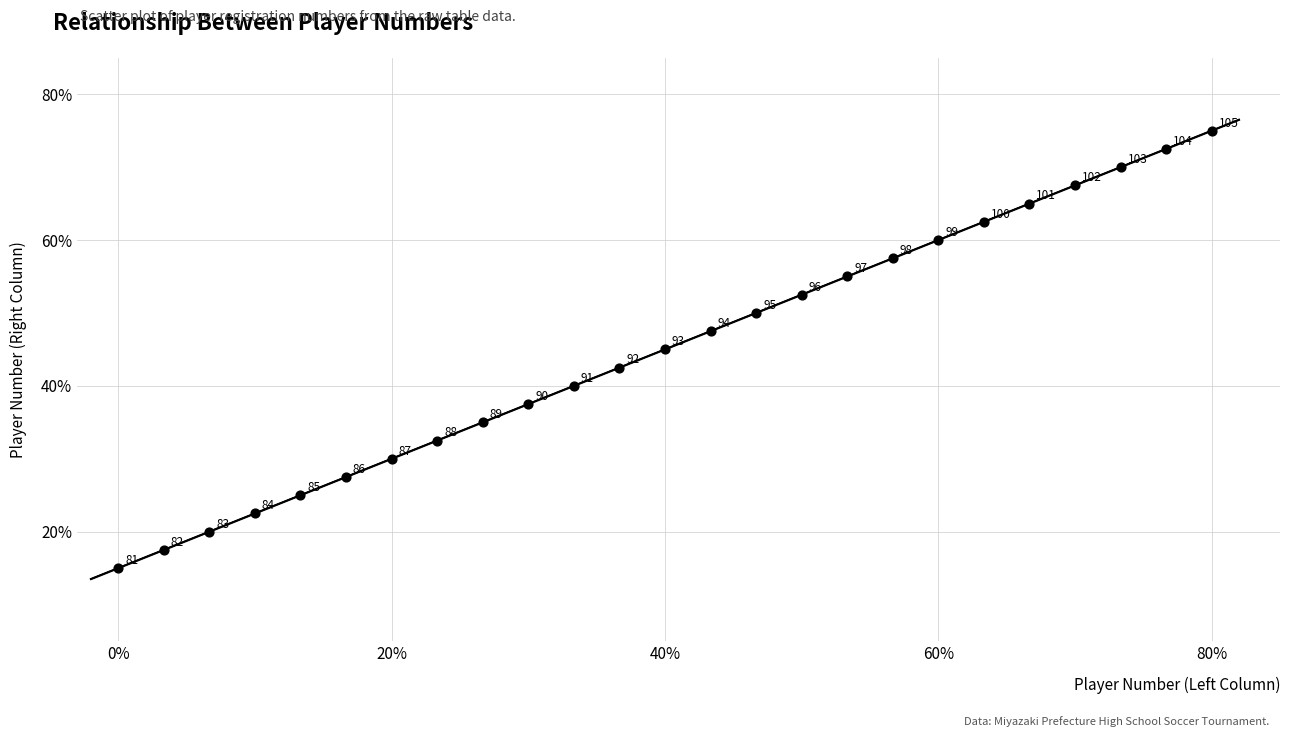

What is the range of Y values (max minus min)?

60.0